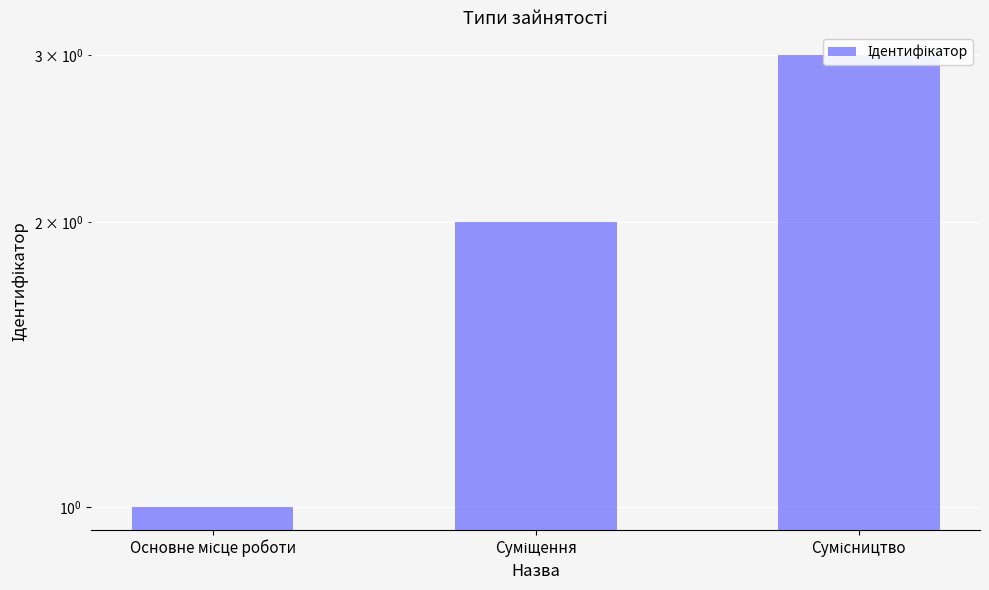

Which label corresponds to the largest value in the chart?

Сумісництво